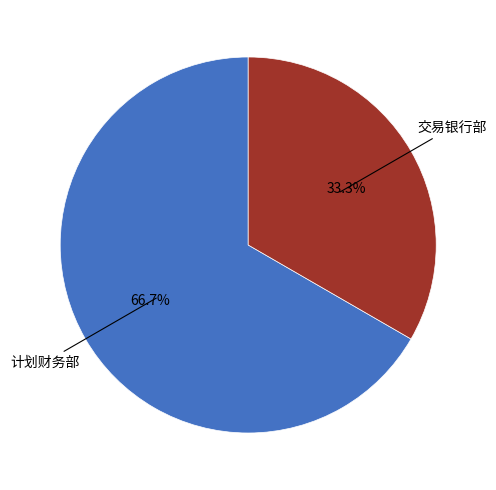

What percentage is the 交易银行部 slice, to the nearest percent?

33%